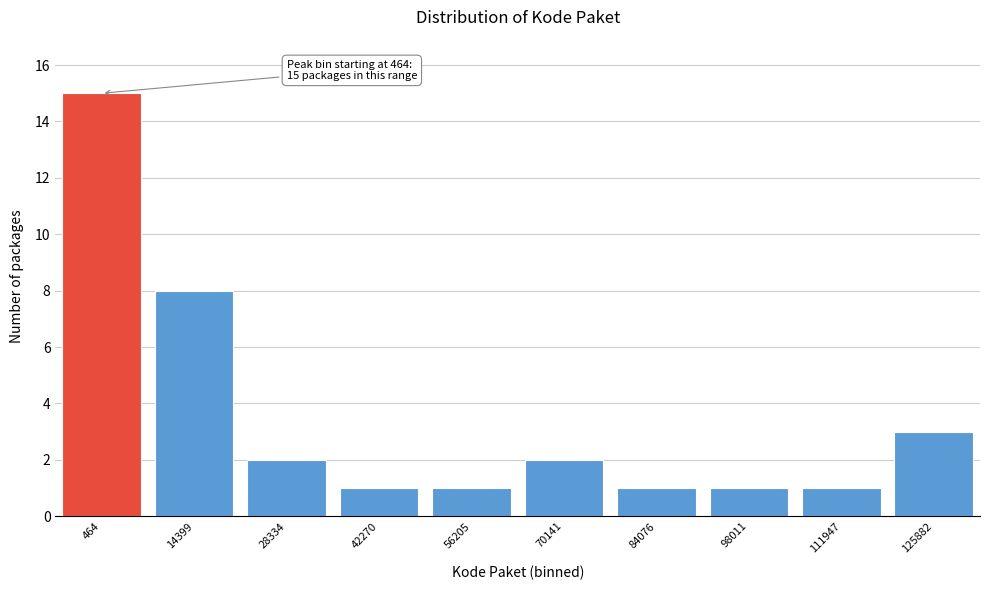

Reading left to right, list all the values displayed in this chart.

15	8	2	1	1	2	1	1	1	3